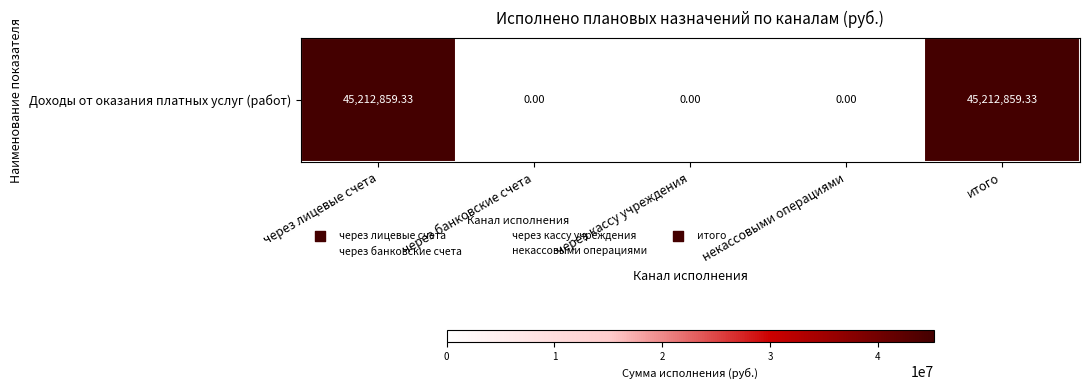

Is it true that the value at через кассу учреждения is -23030549.4?

False